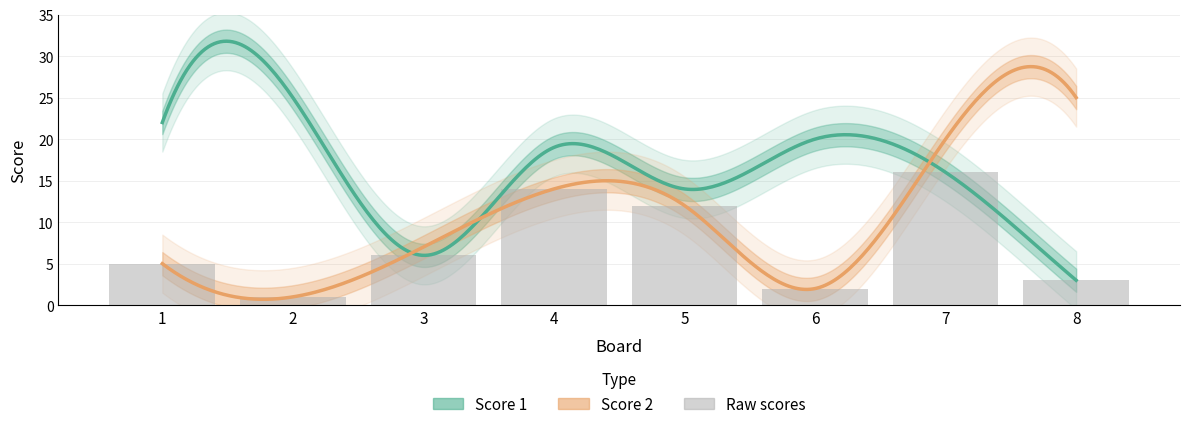

What is the minimum value for Score 1?

3